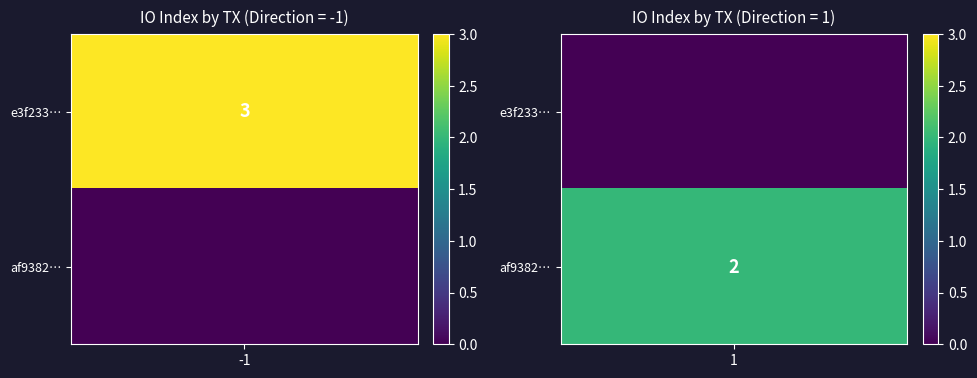

Reading right to left, transcribe all the data shown in this chart.

e3f233a39d5f7d6927be05330c5bab734580f3a: 3	-1
af93827ddc40e4bce7464b4d77c25faad1fc923: 2	1